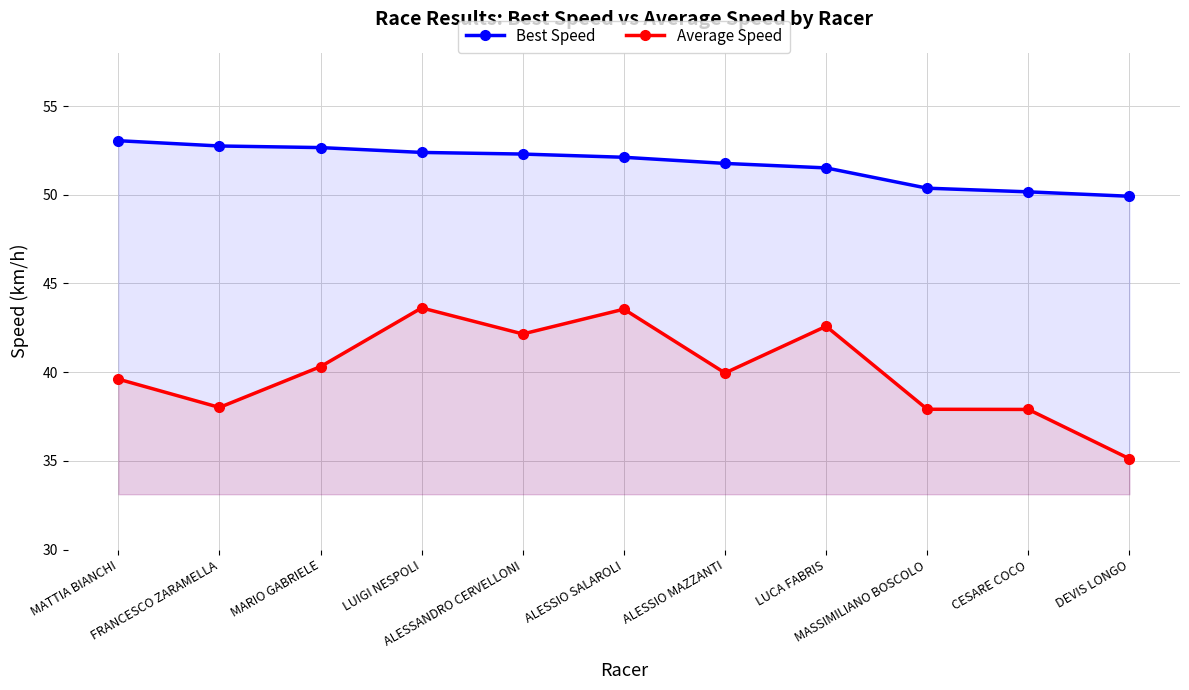

Which has a higher value, DEVIS LONGO or ALESSANDRO CERVELLONI?

ALESSANDRO CERVELLONI